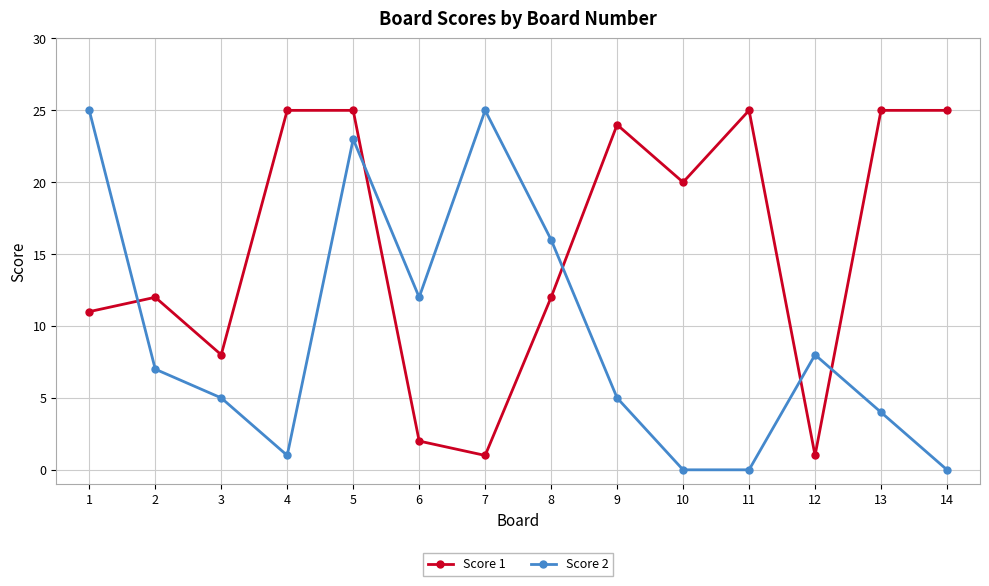

Where do Score 2 and Score 1 first cross each other?

1 and 2